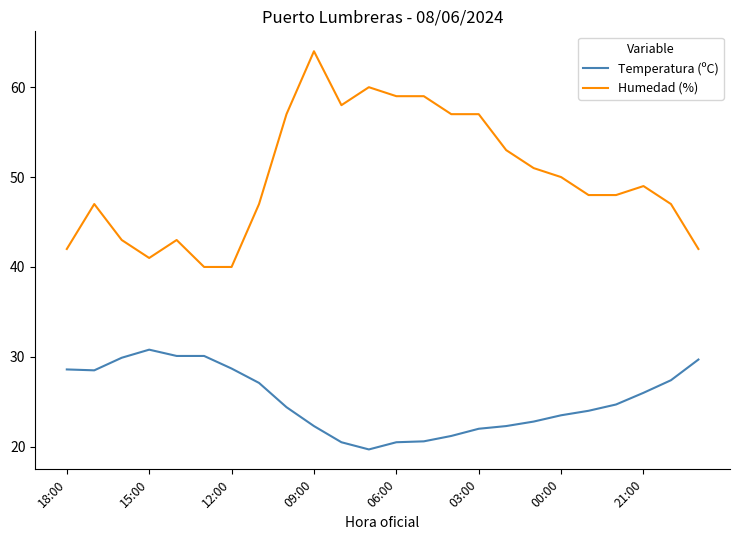

What is the difference between the maximum and minimum values in the Temperatura (ºC) series?

11.1